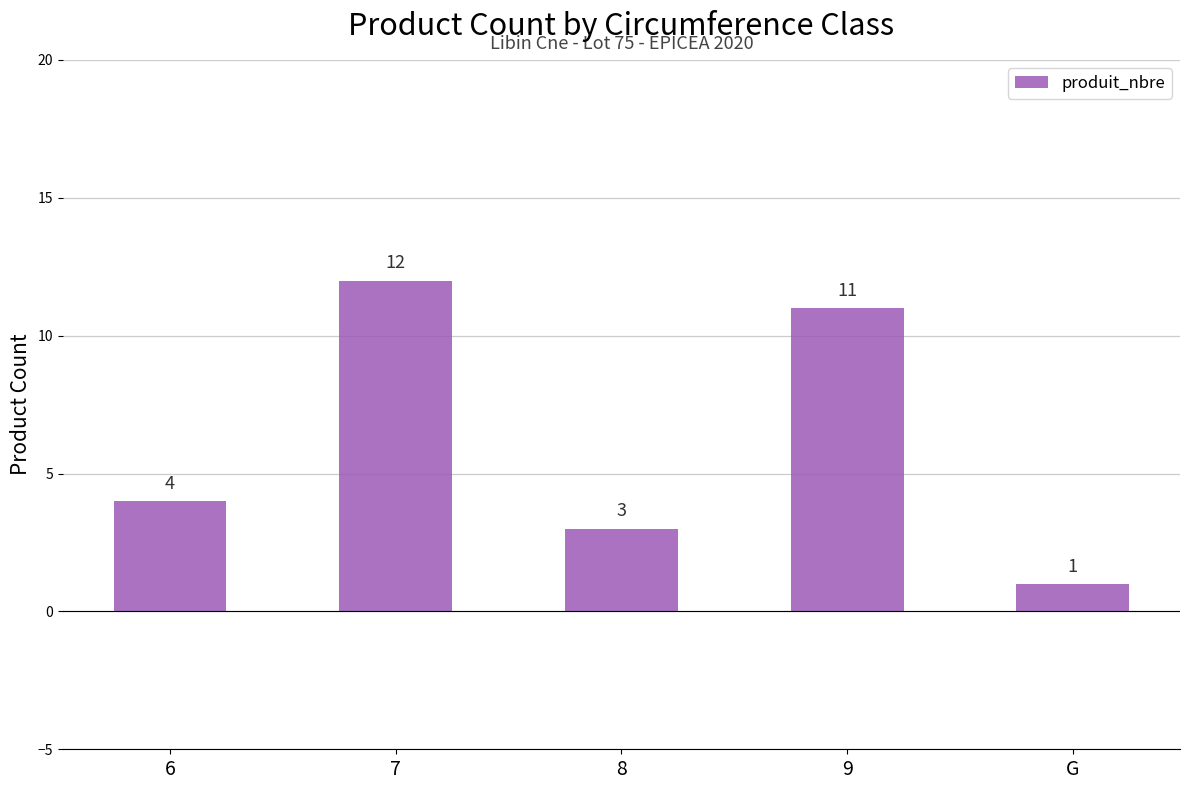

What is the value of the 3rd bar from the left?

3